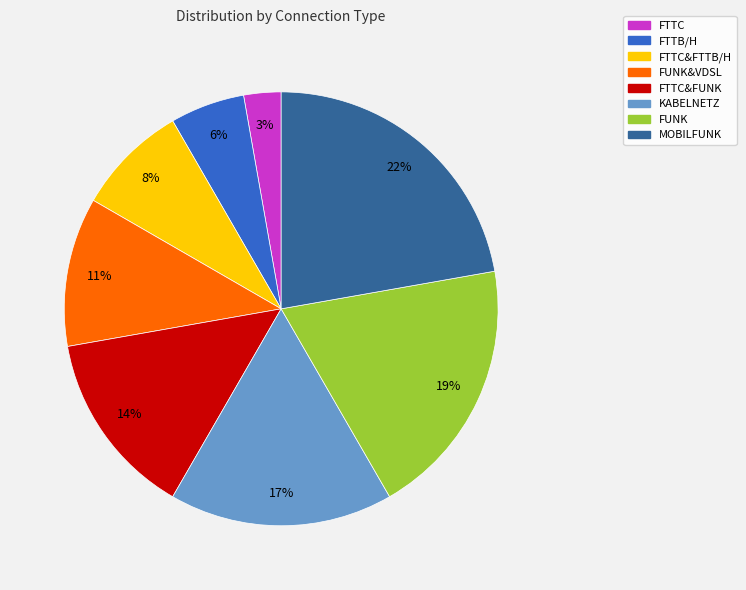

To the nearest percent, what portion does FTTC&FTTB/H represent?

8%